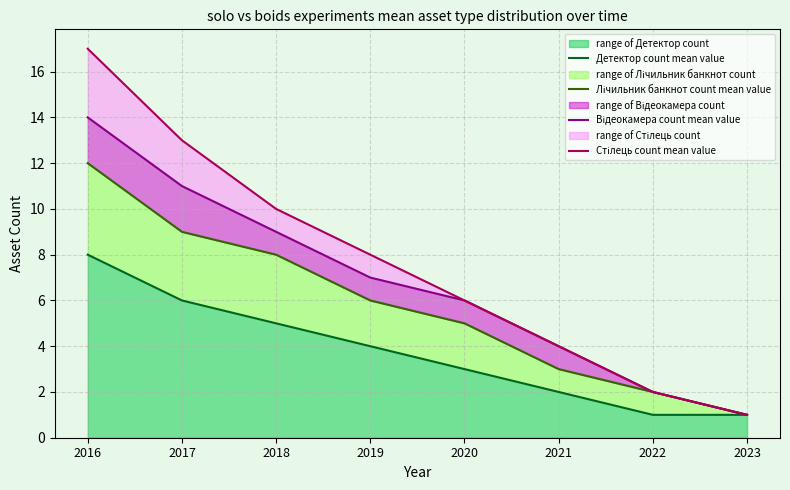

How many categories are shown in the chart?

8